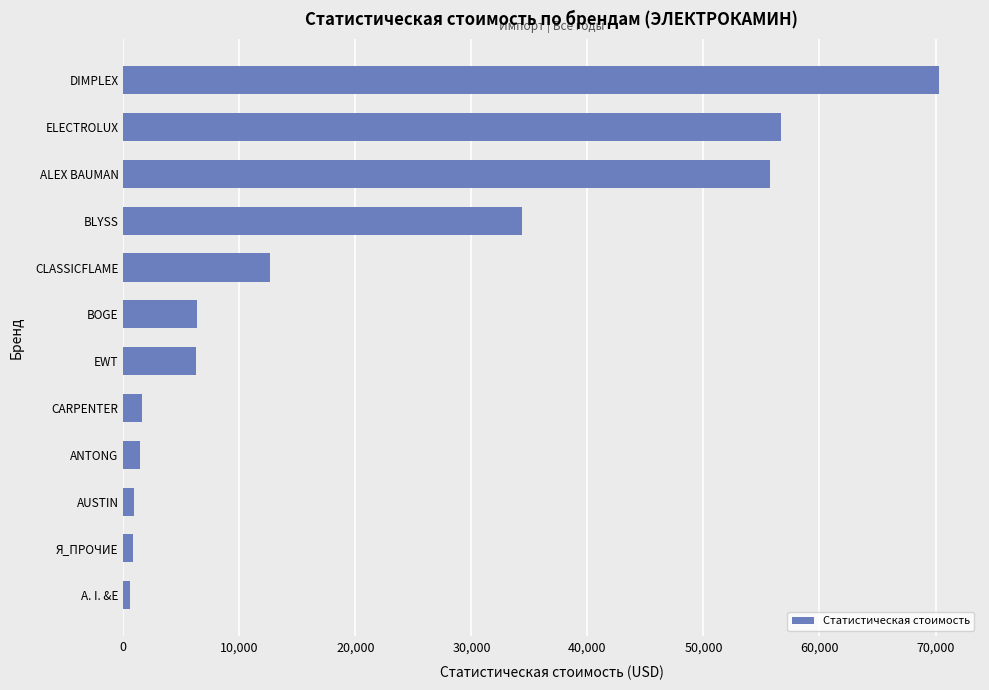

What is the difference between the maximum and minimum values?

69770.1